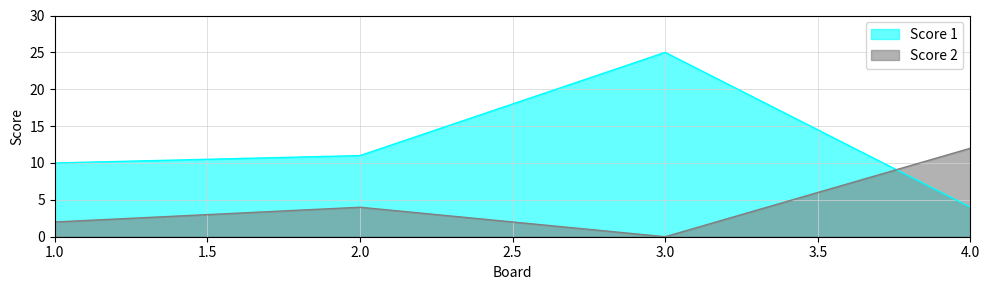

Rank the categories by Score 2 value from highest to lowest.

4.0, 2.0, 1.0, 3.0